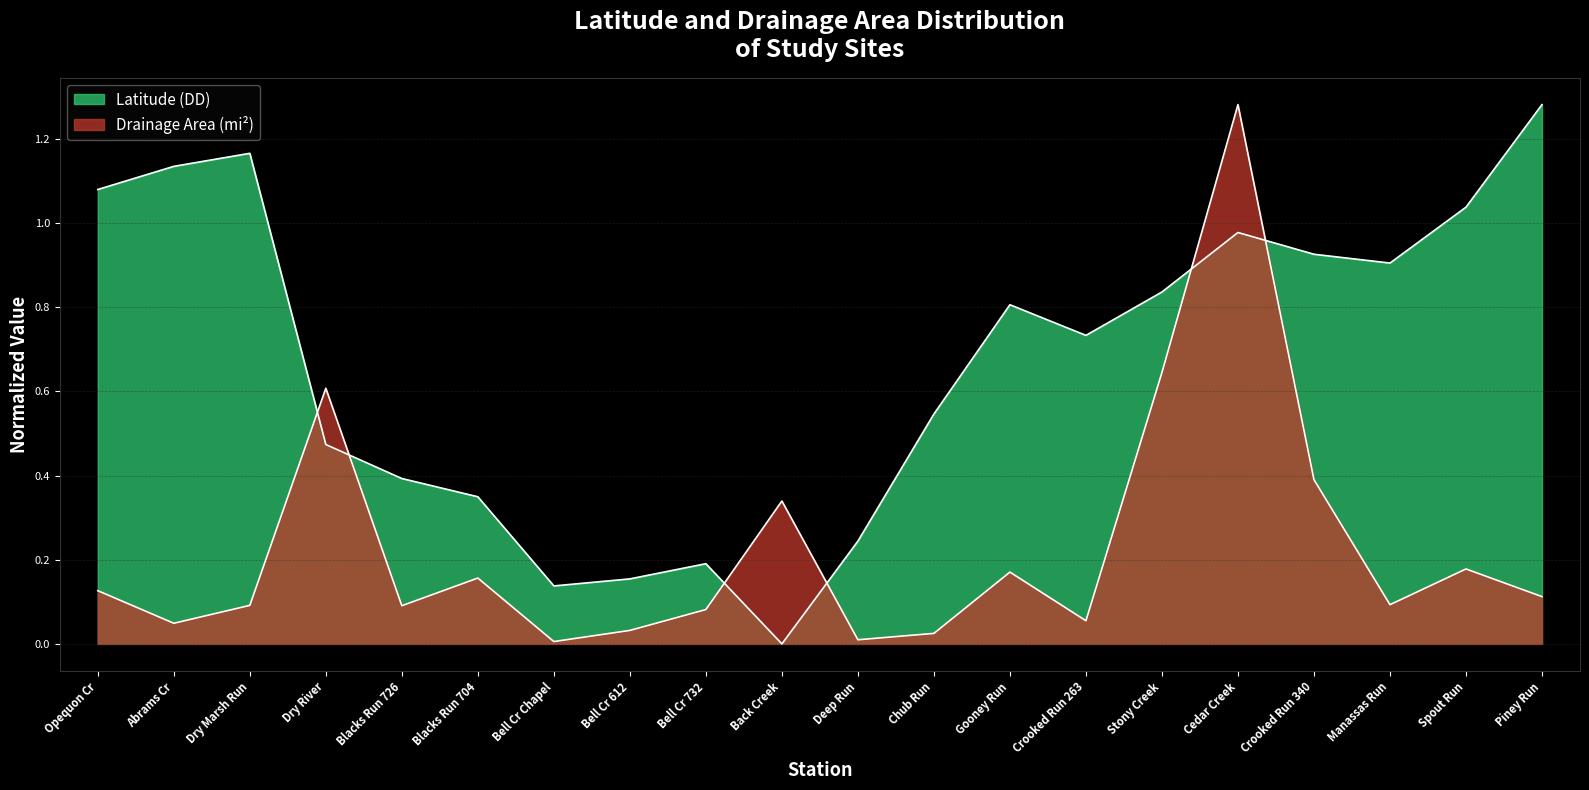

How many lines are shown in the chart?

2